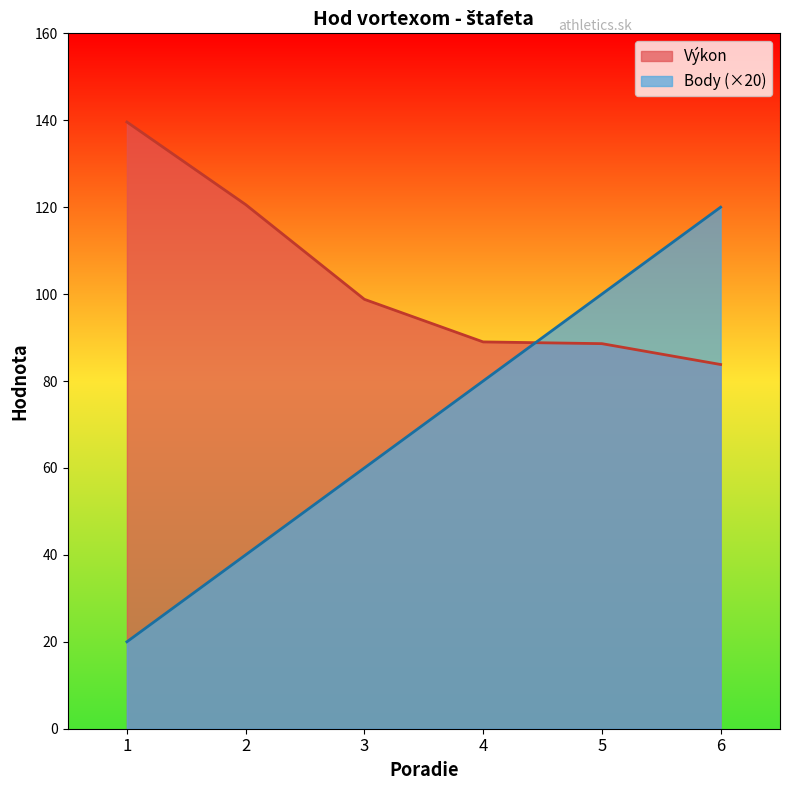

Reading left to right, transcribe all the data shown in this chart.

Výkon: 139.6	120.6	98.8	89.0	88.6	83.8
Body: 20.0	40.0	60.0	80.0	100.0	120.0